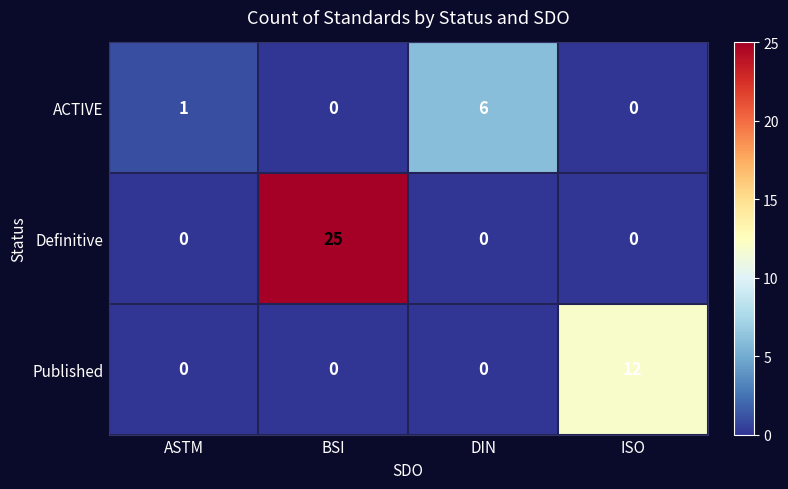

What is the difference between the maximum and minimum values in the Published series?

12